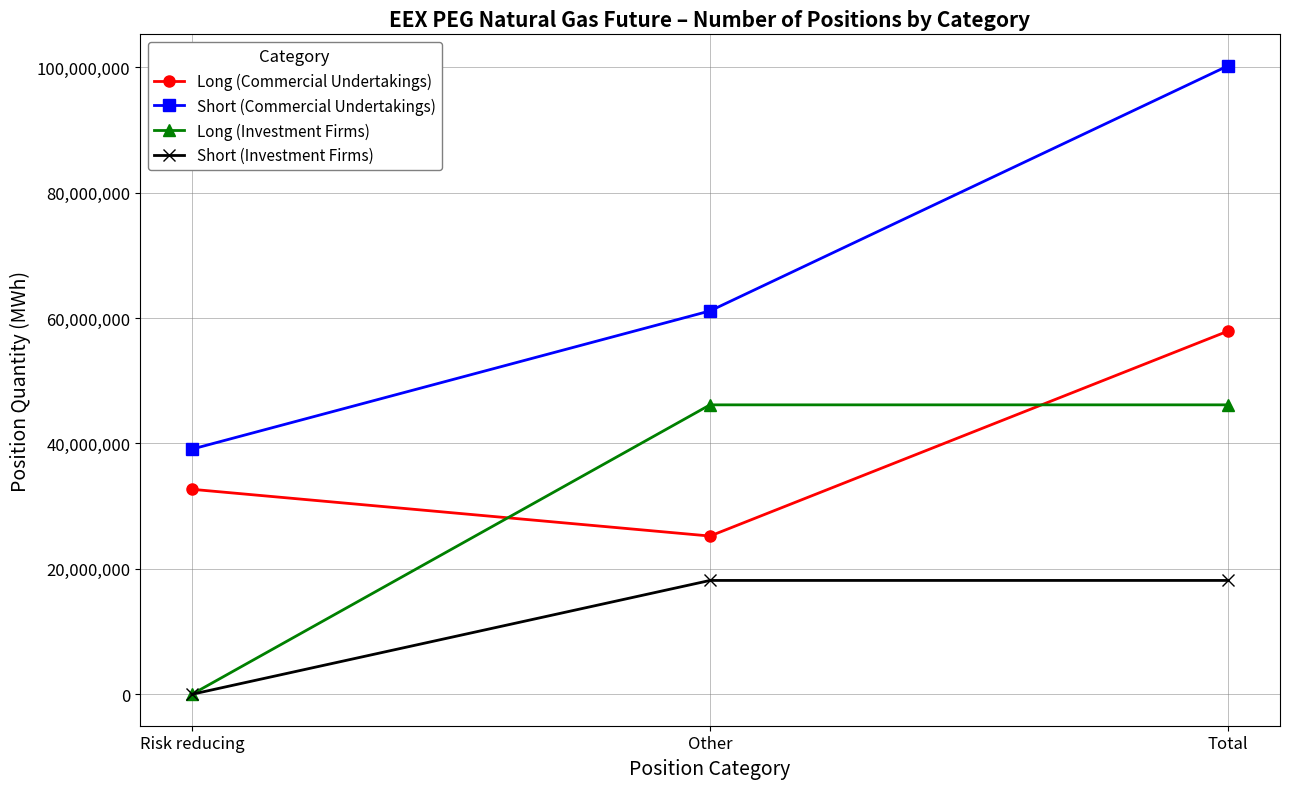

What is the difference between the highest and lowest values at Risk reducing?

39090251